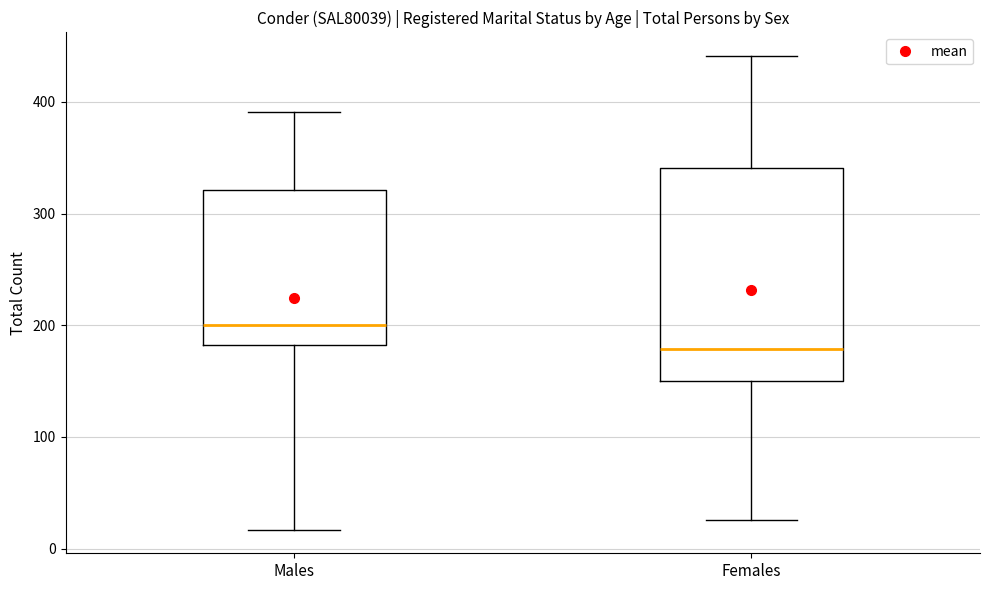

Reading left to right, transcribe this box plot: for each box, give where its median line is, the range the box spans, and where its two whiskers end, as read against the y-axis. The values are not printed on the chart, so give them approximately, as read against the axis.

Males: median 200, box 180 to 320, whiskers 20 to 390
Females: median 180, box 150 to 340, whiskers 30 to 440